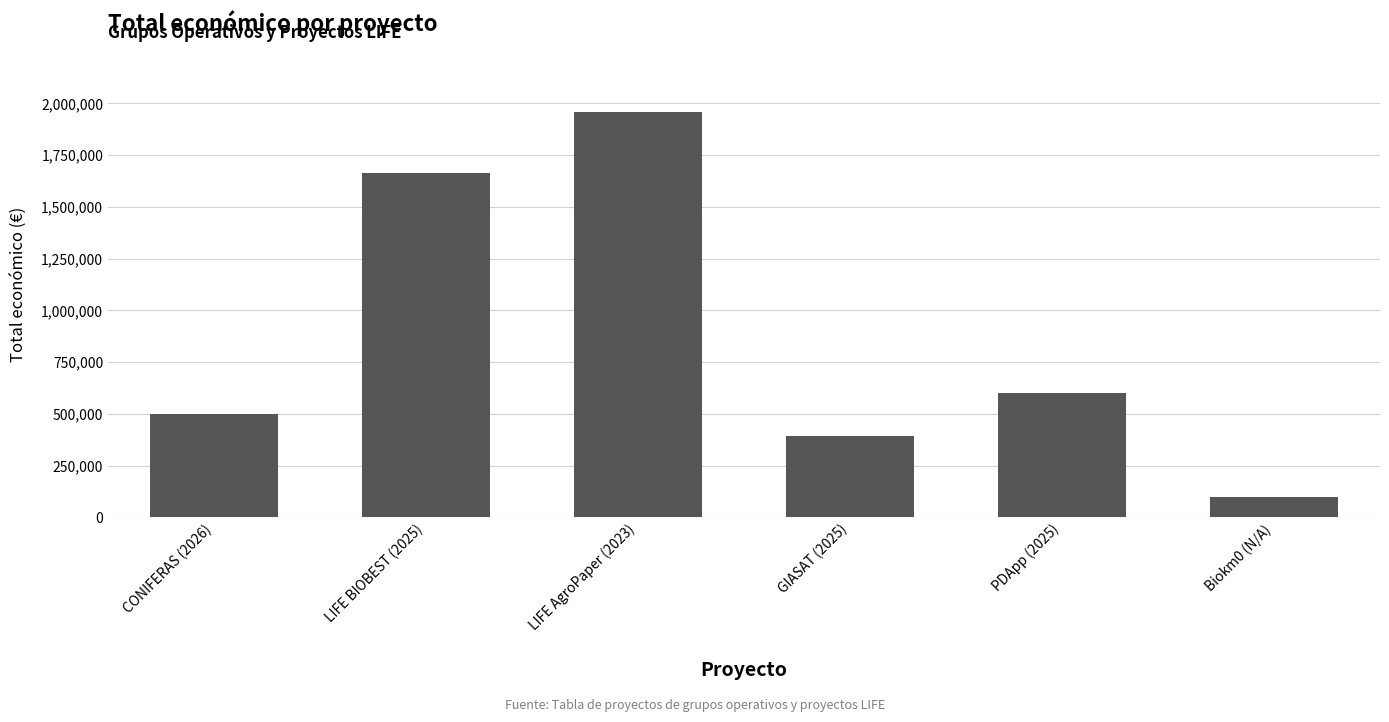

List the labels in order of value, largest first.

LIFE AgroPaper (2023), LIFE BIOBEST (2025), PDApp (2025), CONIFERAS (2026), GIASAT (2025), Biokm0 (N/A)